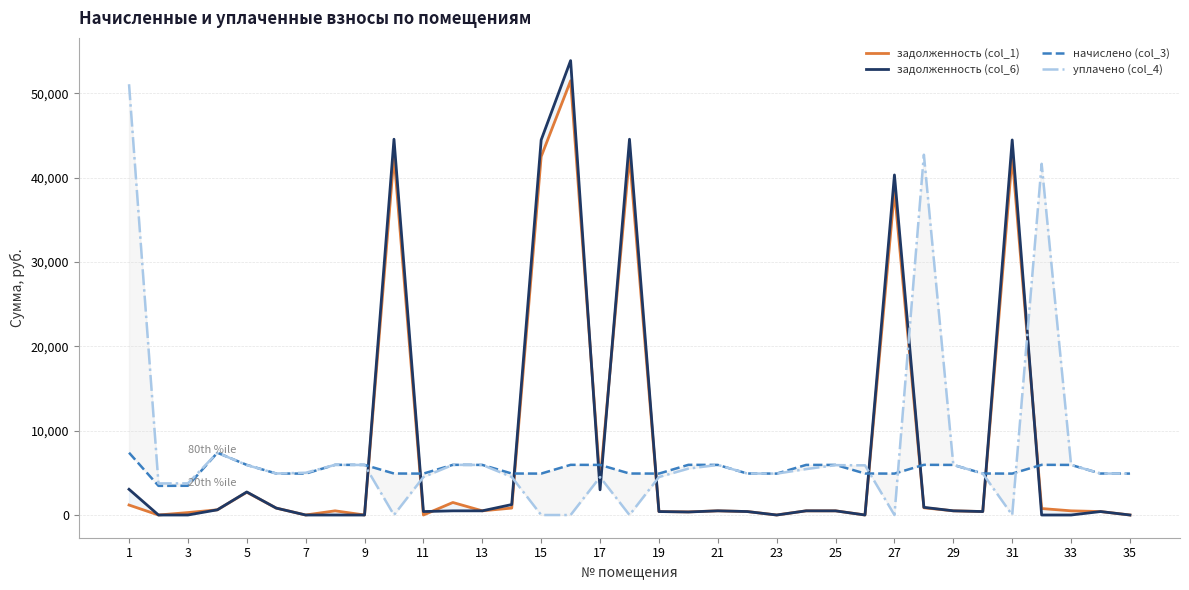

Read the задолженность (col_1) value at 13.

495.0